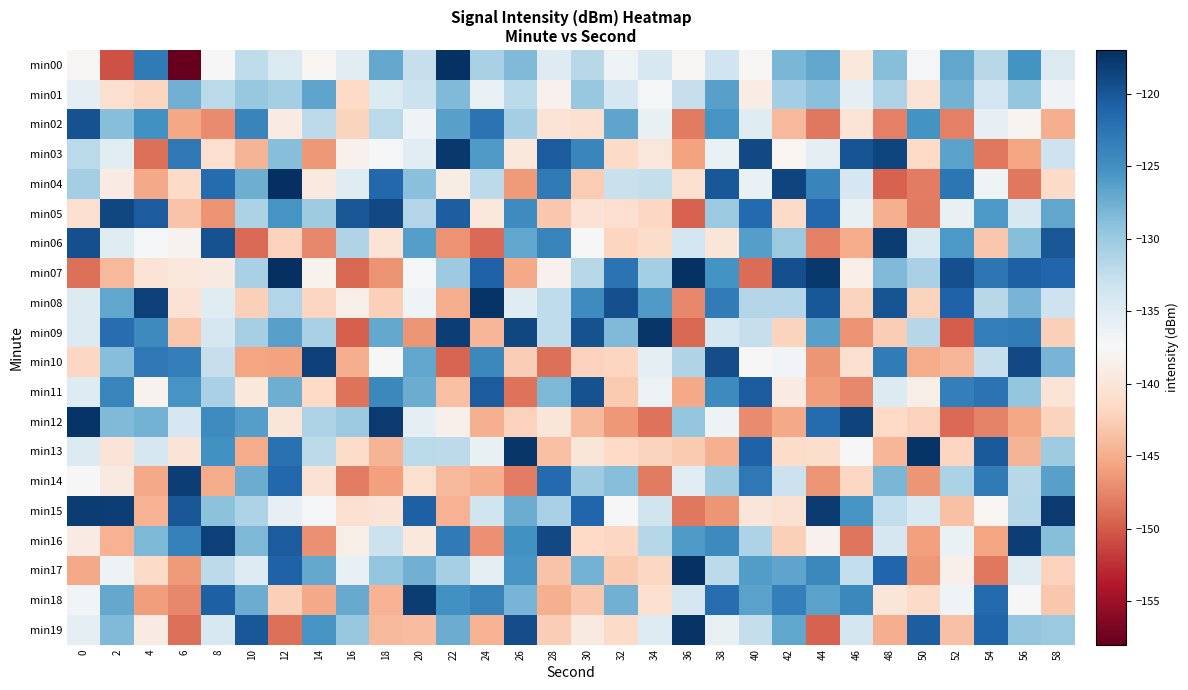

Rank the series by their maximum value, from highest to lowest.

min04, min07, min00, min17, min19, min13, min12, min08, min09, min03, min15, min06, min18, min14, min16, min10, min05, min11, min02, min01